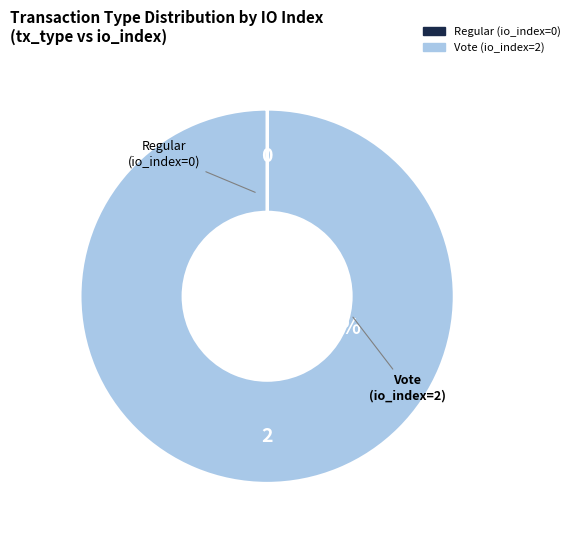

True or false: Vote (io_index=2) accounts for 100% of the total.

True